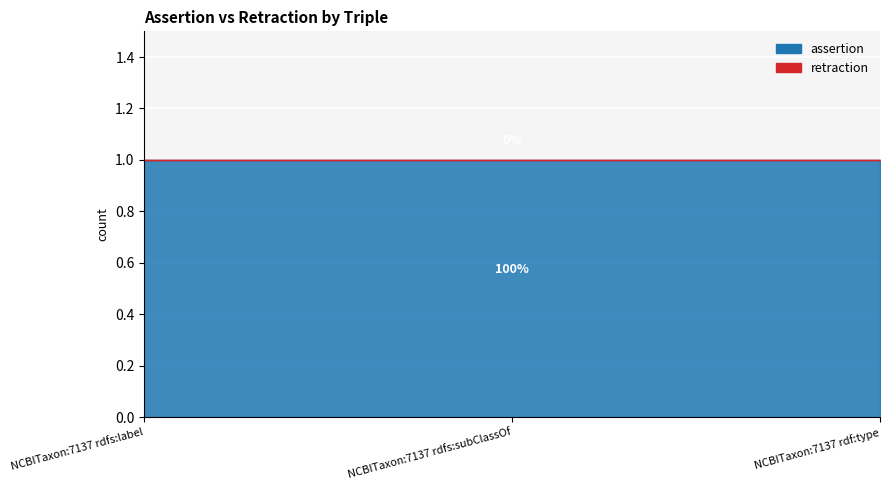

What is the total value across all series at NCBITaxon:7137 rdfs:subClassOf?

1